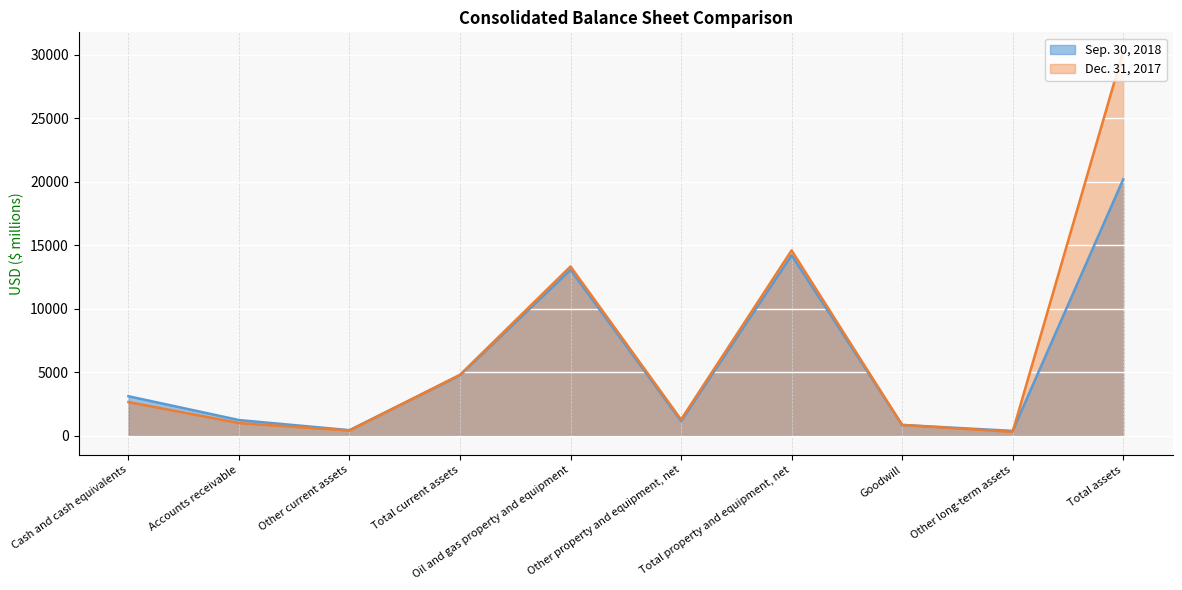

Where is the first local minimum for Sep. 30, 2018?

Other current assets